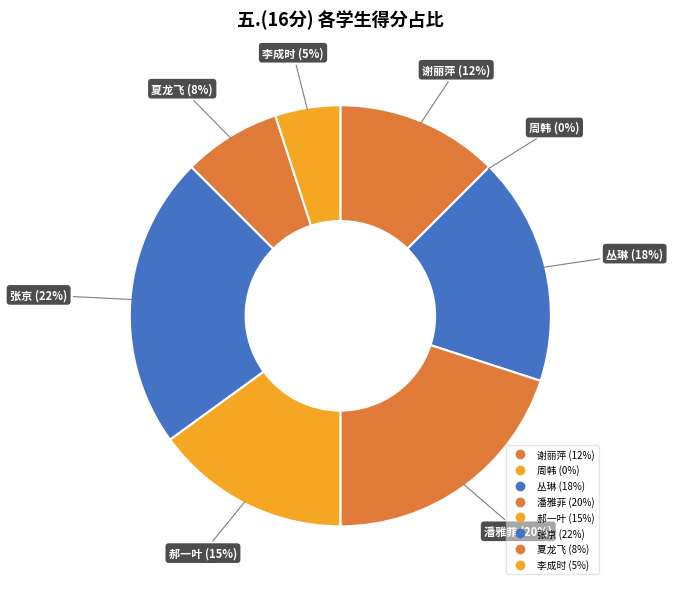

Between 周韩(2021056004) and 谢丽萍(2021056001), which is larger?

谢丽萍(2021056001)